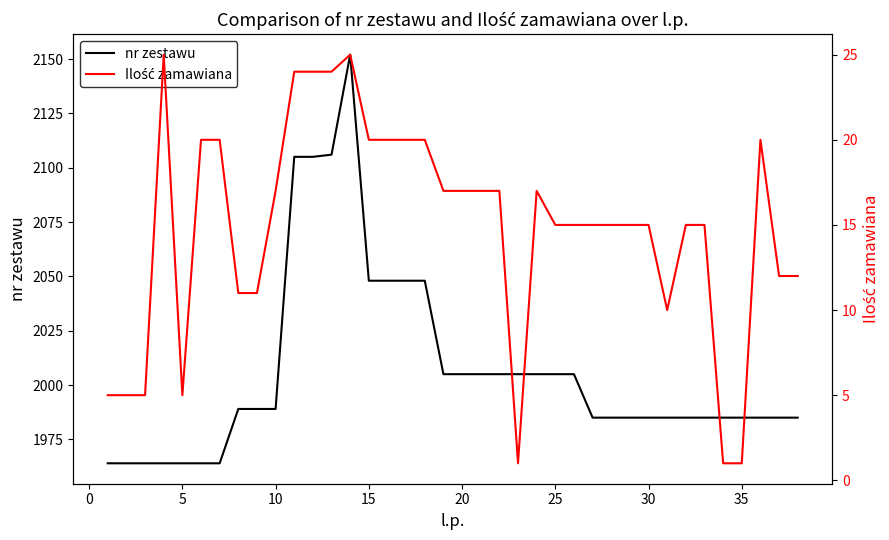

What is the average value of the nr zestawu series?

2006